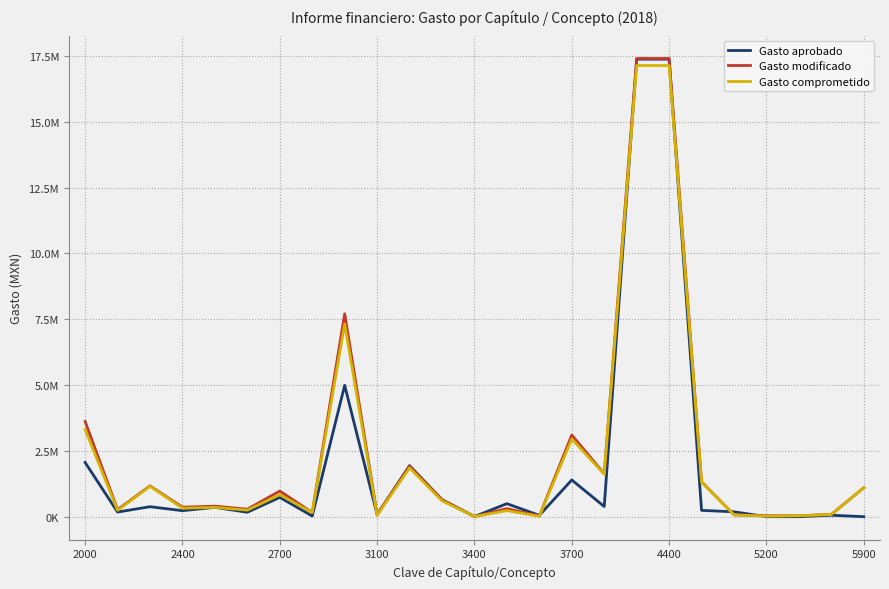

What is the difference between the maximum and minimum values in the Gasto aprobado series?

17383143.3